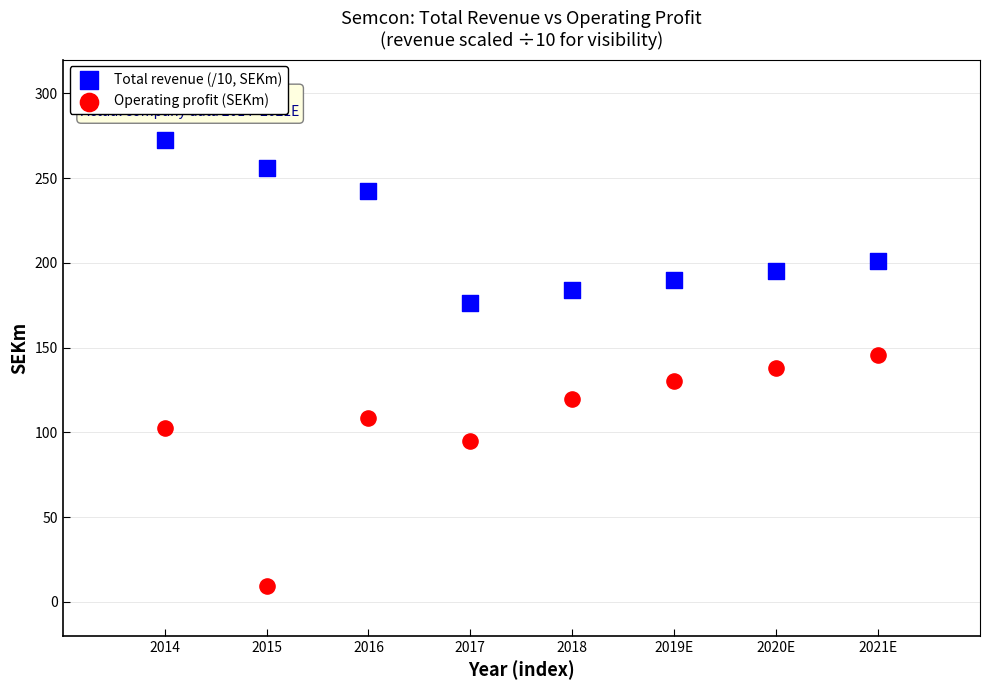

In the Operating profit (SEKm) series, what Y value is closest to 77?

95.2